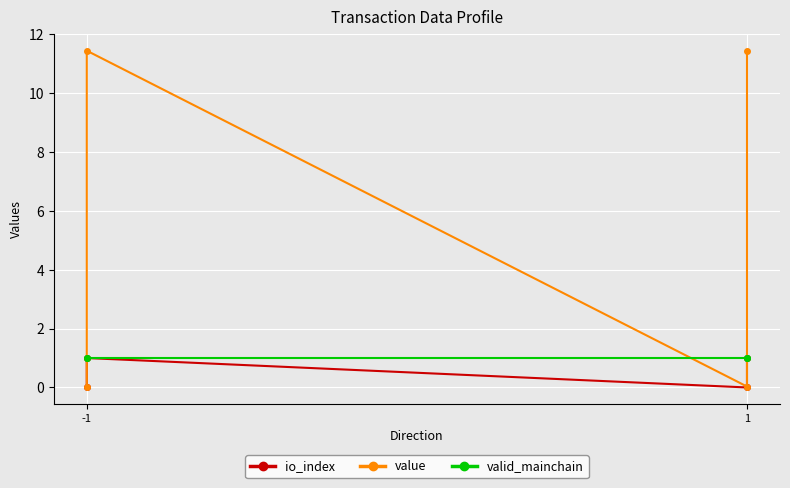

What is the greatest value displayed?

11.4